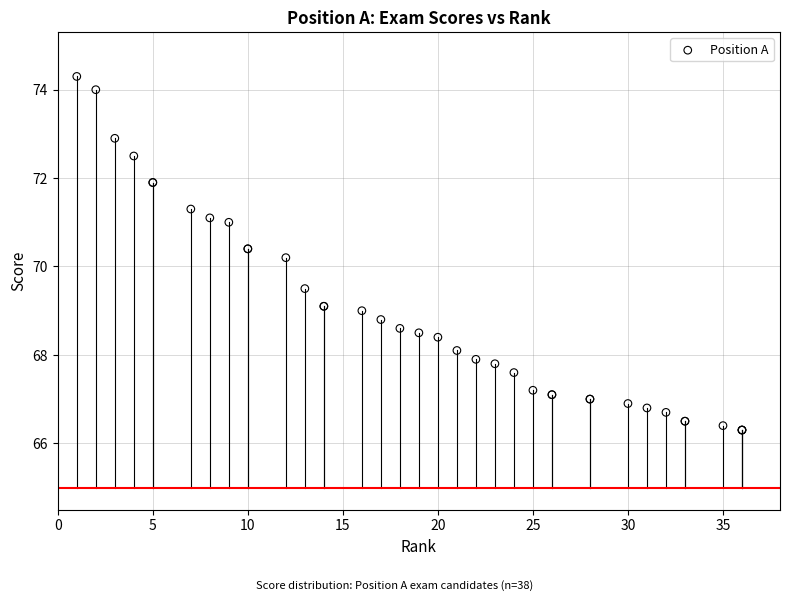

What Y value in the scatter plot is closest to 70?

70.2